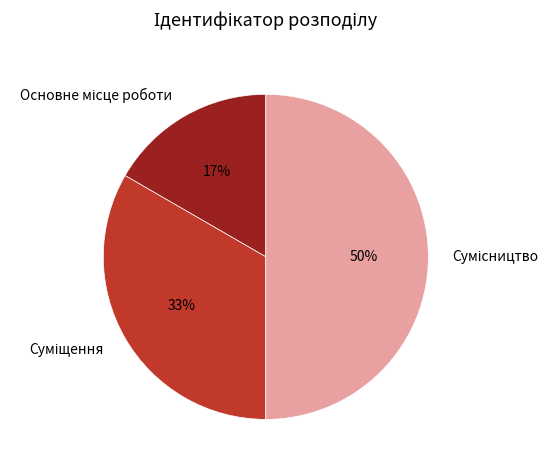

To the nearest percent, what is the average slice percentage?

33%